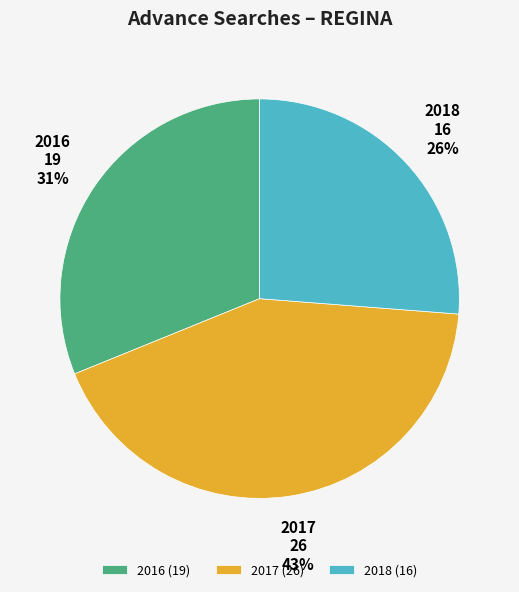

Combined, do 2017 and 2016 account for over 50%?

Yes